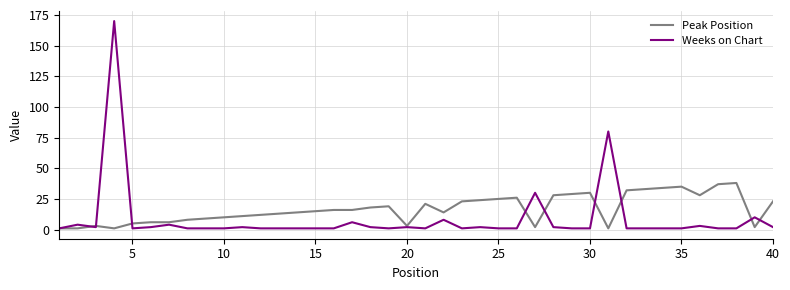

Which series has the widest spread of values?

Weeks on Chart